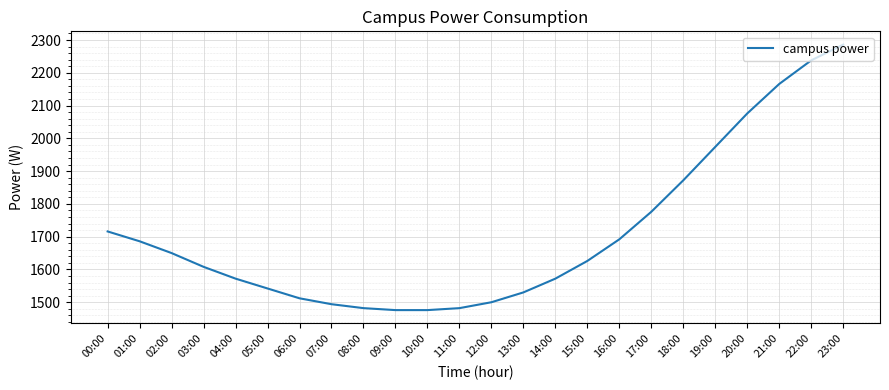

Does the chart have visible grid lines?

Yes